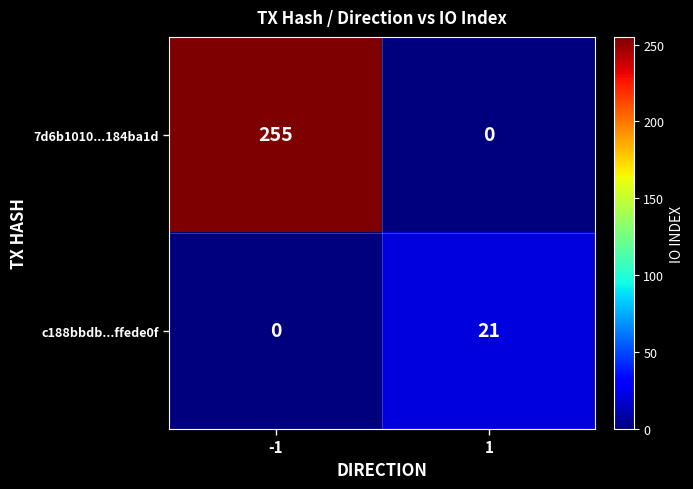

Reading left to right, transcribe all the data shown in this chart.

7d6b1010...184ba1d: -1=255	1=0
c188bbdb...ffede0f: -1=0	1=21